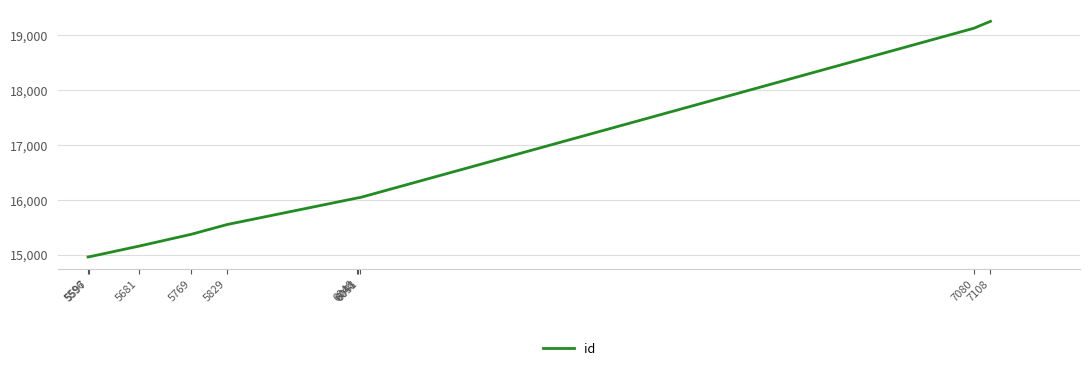

The chart shows a value of 31483 at 7108. True or false?

False